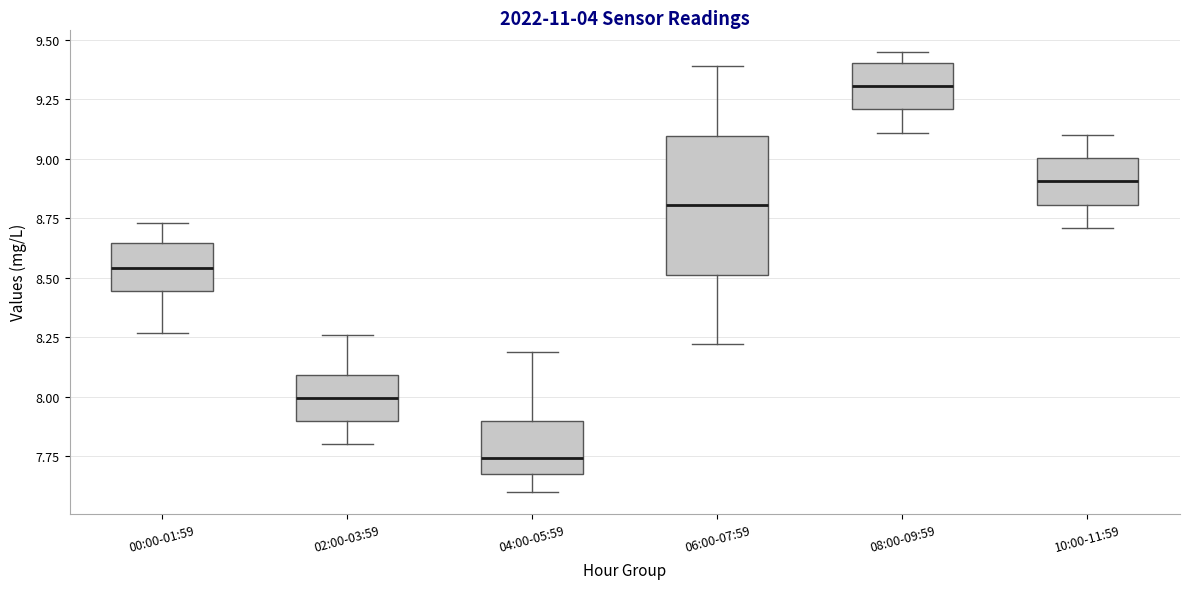

Reading left to right, read every box against the y-axis: the position of its median line, the range the box covers, and the ends of its whiskers. The values are not printed on the chart, so give them approximately, as read against the axis.

00:00-01:59: median 8.55, box 8.45 to 8.65, whiskers 8.25 to 8.75
02:00-03:59: median 8.00, box 7.90 to 8.10, whiskers 7.80 to 8.25
04:00-05:59: median 7.75, box 7.70 to 7.90, whiskers 7.60 to 8.20
06:00-07:59: median 8.80, box 8.50 to 9.10, whiskers 8.20 to 9.40
08:00-09:59: median 9.30, box 9.20 to 9.40, whiskers 9.10 to 9.45
10:00-11:59: median 8.90, box 8.80 to 9.00, whiskers 8.70 to 9.10